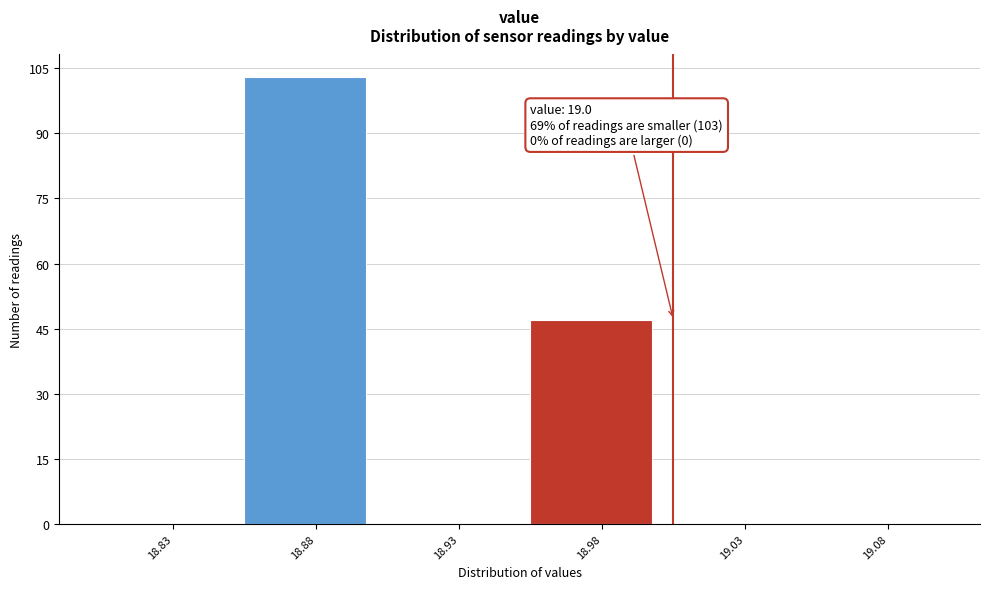

Reading right to left, transcribe all the data shown in this chart.

19.08=0	19.03=0	18.98=47	18.93=0	18.88=103	18.83=0